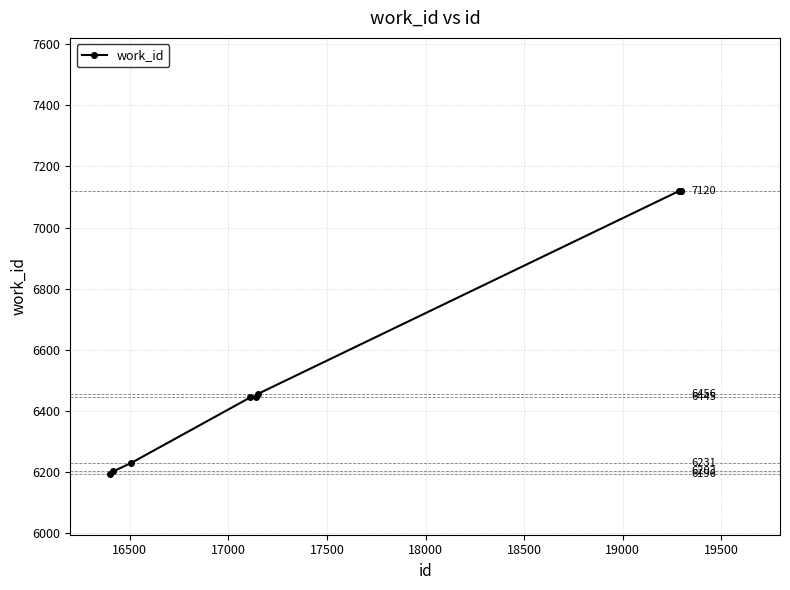

What is the value of the 9th point from the left?

7120